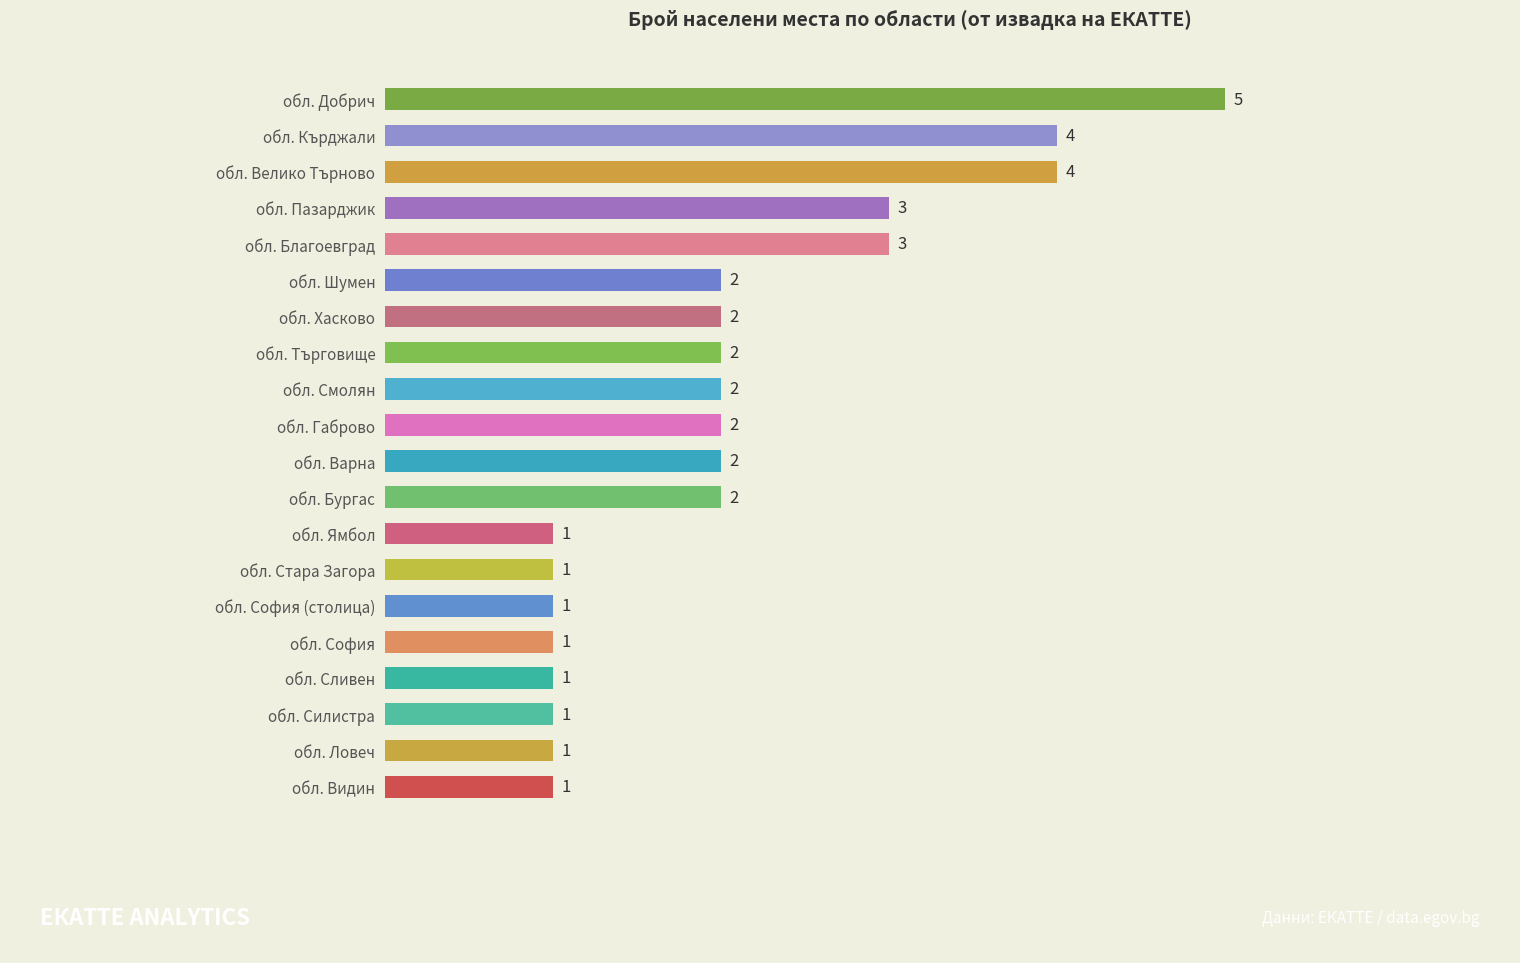

Reading top to bottom, list all the values displayed in this chart.

обл. Добрич=5	обл. Кърджали=4	обл. Велико Търново=4	обл. Пазарджик=3	обл. Благоевград=3	обл. Шумен=2	обл. Хасково=2	обл. Търговище=2	обл. Смолян=2	обл. Габрово=2	обл. Варна=2	обл. Бургас=2	обл. Ямбол=1	обл. Стара Загора=1	обл. София (столица)=1	обл. София=1	обл. Сливен=1	обл. Силистра=1	обл. Ловеч=1	обл. Видин=1